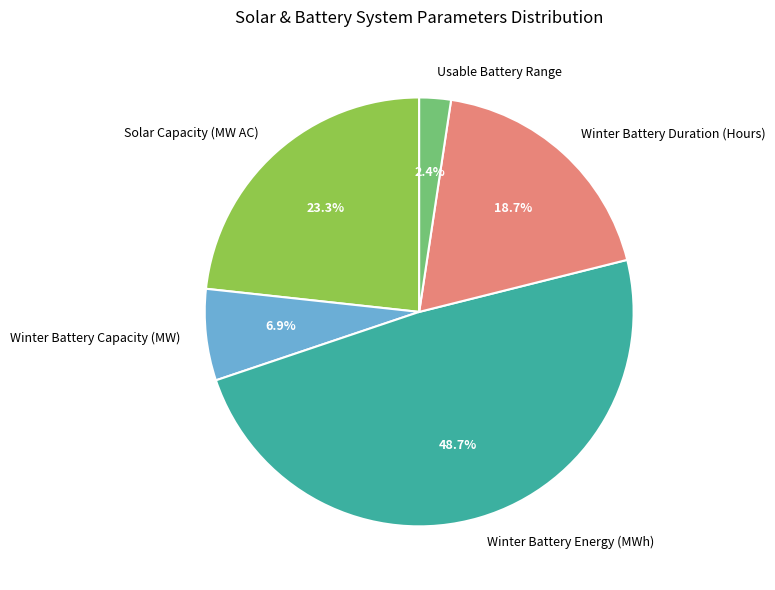

Count the number of slices in the pie.

5